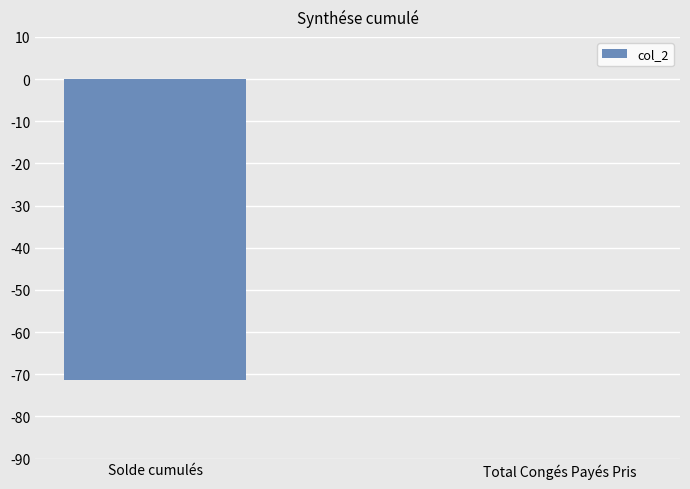

How many data points does each series have?

2